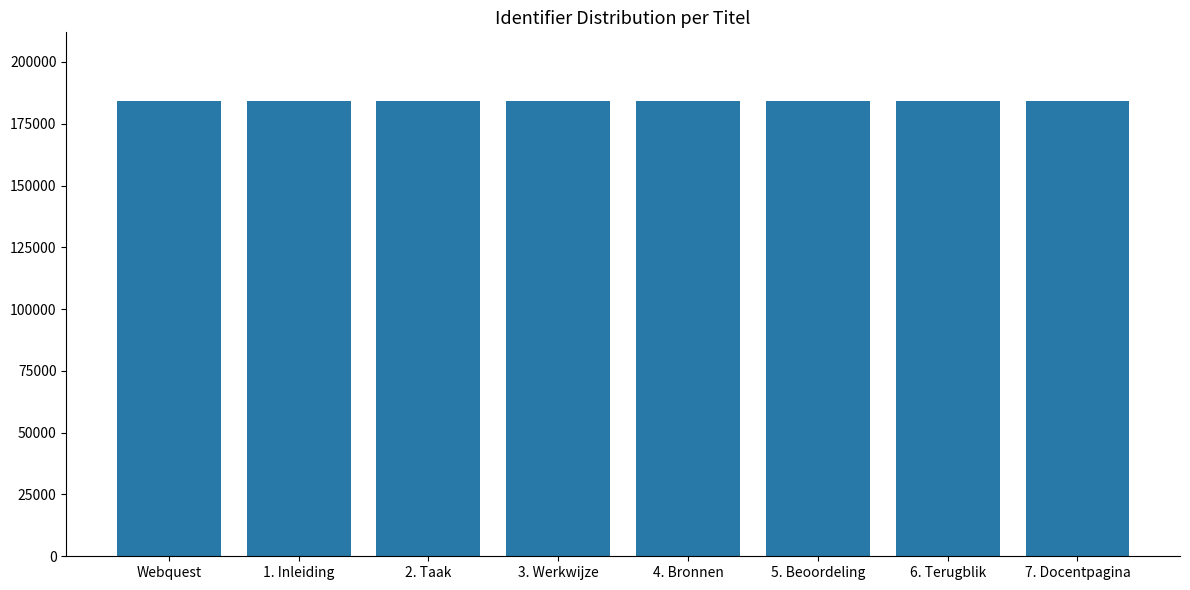

What is the change in value from 1. Inleiding to 7. Docentpagina?

+6